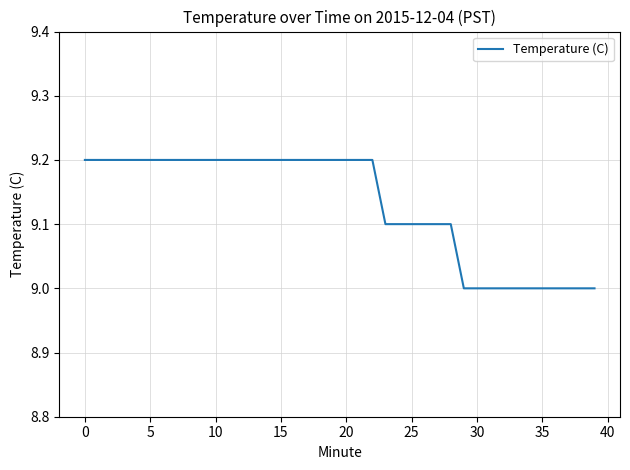

What is the smallest value displayed?

9.0